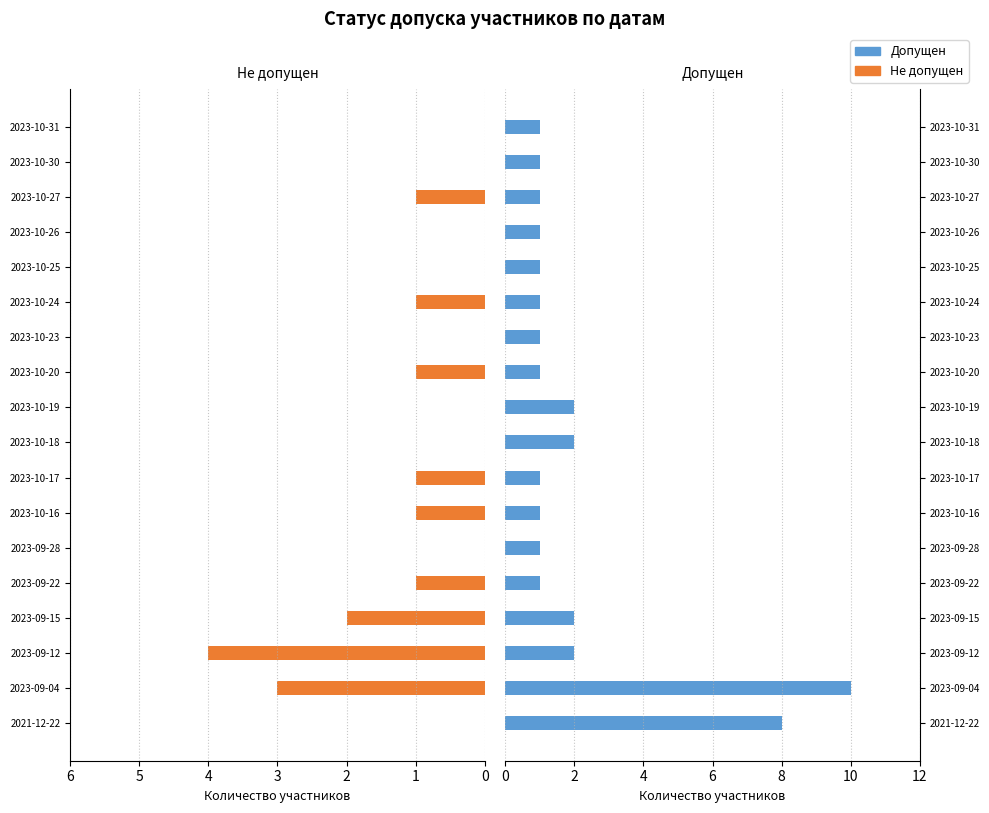

Which series changed the most between 2023-10-30 and 2023-10-31?

Не допущен